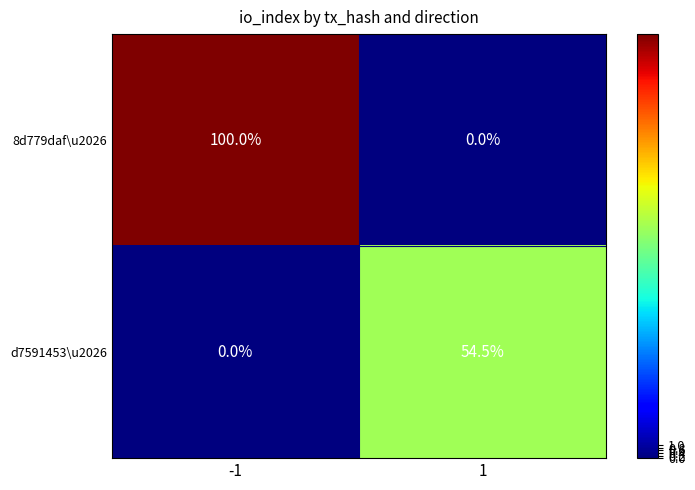

Between -1 and 1, which series saw the biggest shift?

8d779daf\u2026